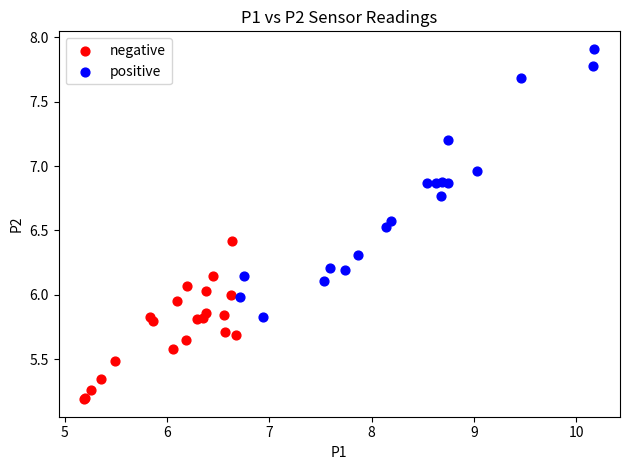

Which series has the largest Y range (max minus min)?

positive